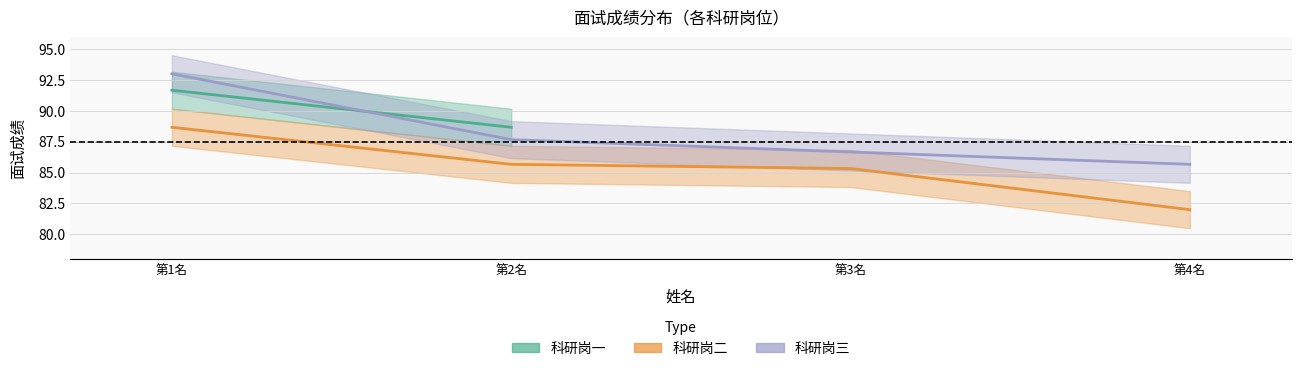

How many categories are shown in the chart?

4